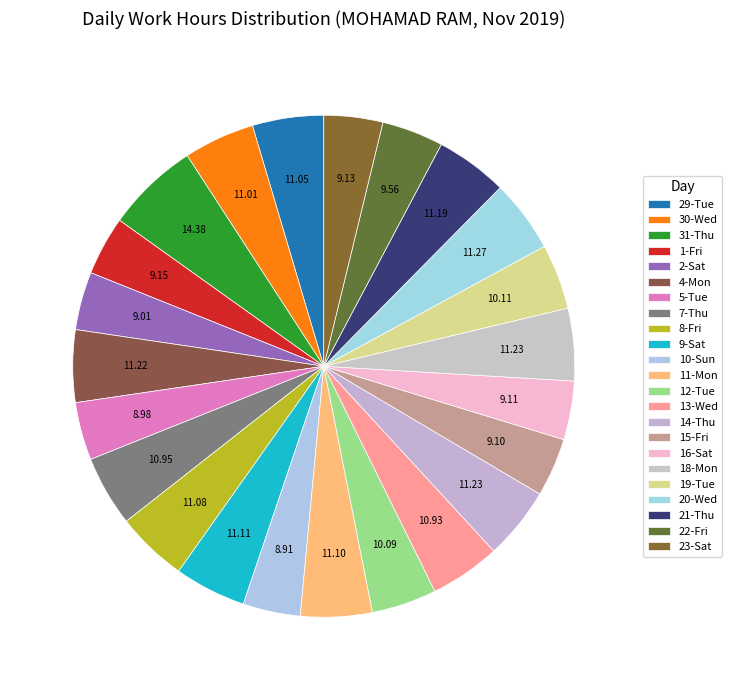

How many slices are in this pie chart?

23